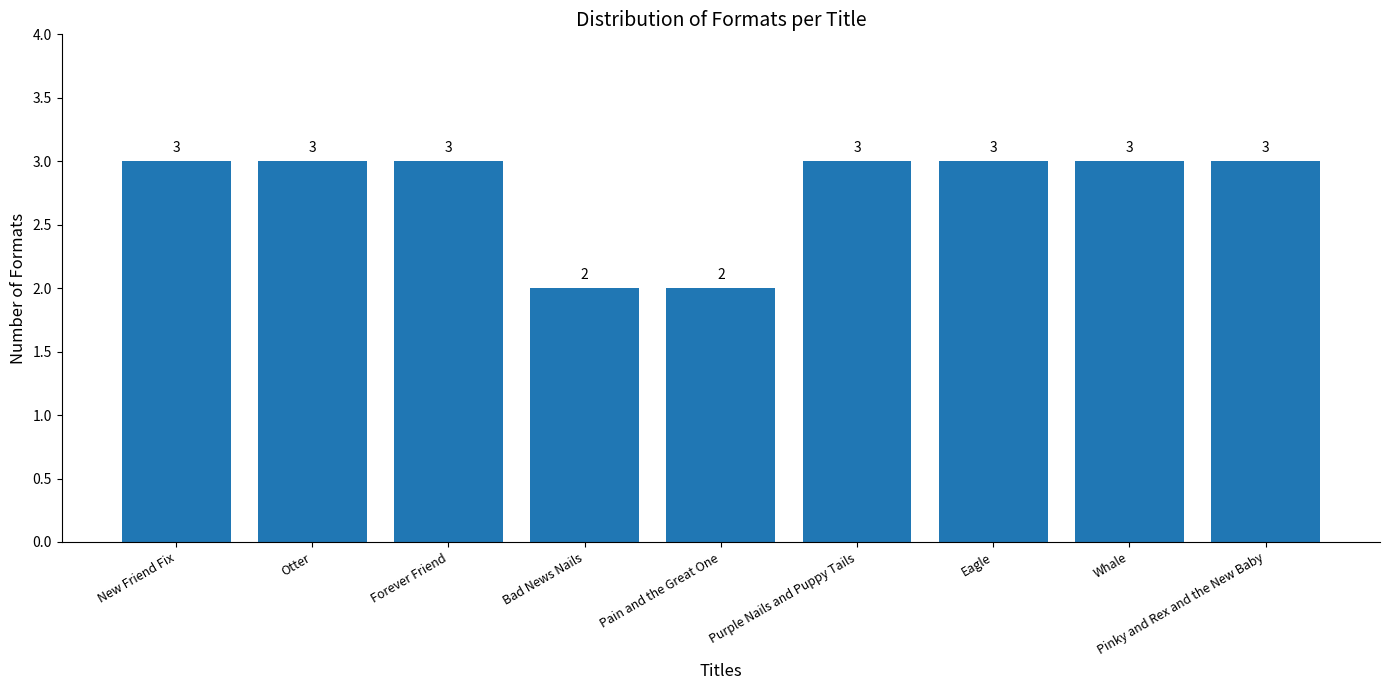

Reading right to left, what are all the values shown in this chart?

Pinky and Rex and the New Baby=3	Whale=3	Eagle=3	Purple Nails and Puppy Tails=3	Pain and the Great One=2	Bad News Nails=2	Forever Friend=3	Otter=3	New Friend Fix=3